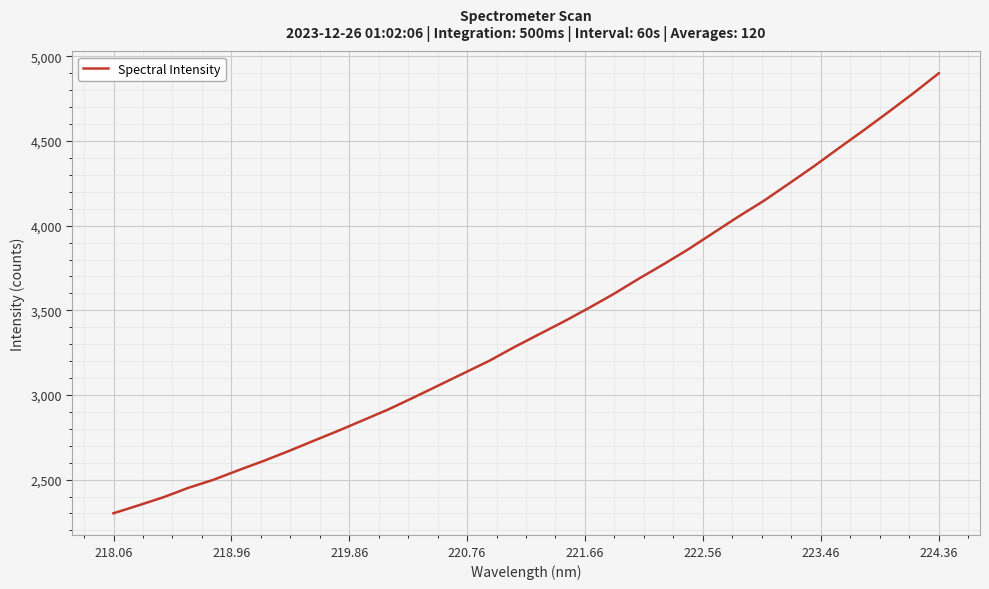

What is the maximum value shown in the chart?

4900.5